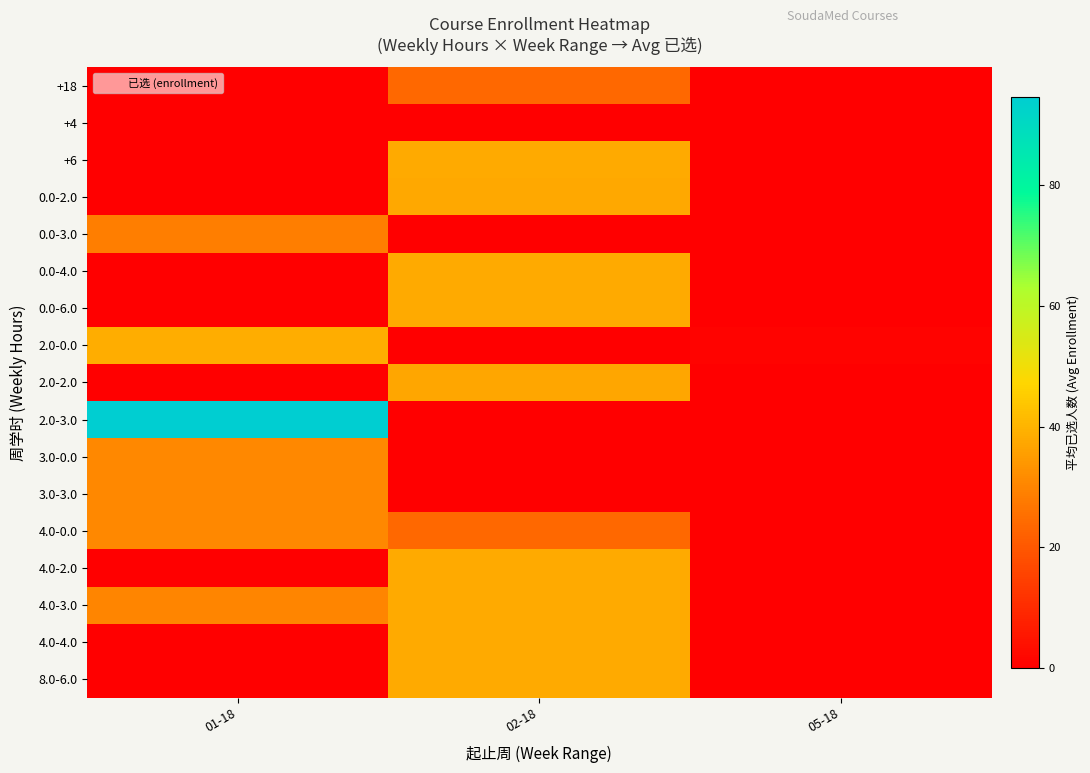

What is the difference between the highest and lowest values at 02-18?

38.0